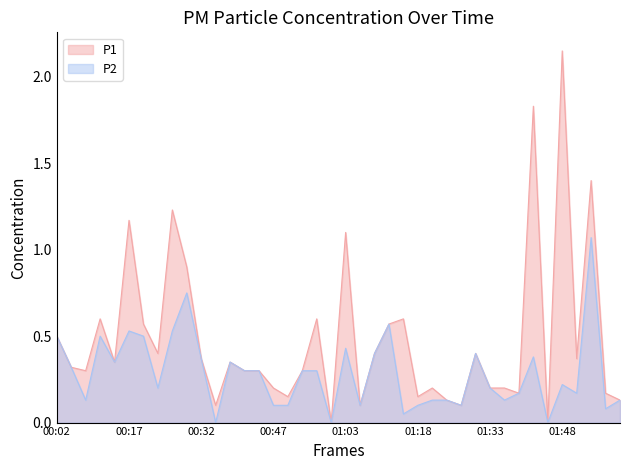

The value of P2 at 00:29 is 1.3. True or false?

False